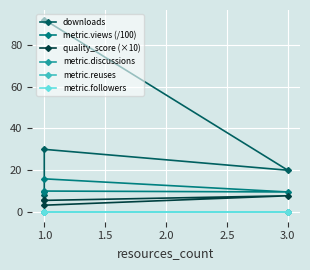

Reading right to left, extract all data points from this chart.

downloads: 92.0	20.0	30.0	8.0
metric.views (/100): 15.9	9.6	10.1	9.7
quality_score (×10): 3.3	7.8	5.6	5.6
metric.discussions: 0.0	0.0	0.0	0.0
metric.reuses: 0.0	0.0	0.0	0.0
metric.followers: 0.0	0.0	0.0	0.0